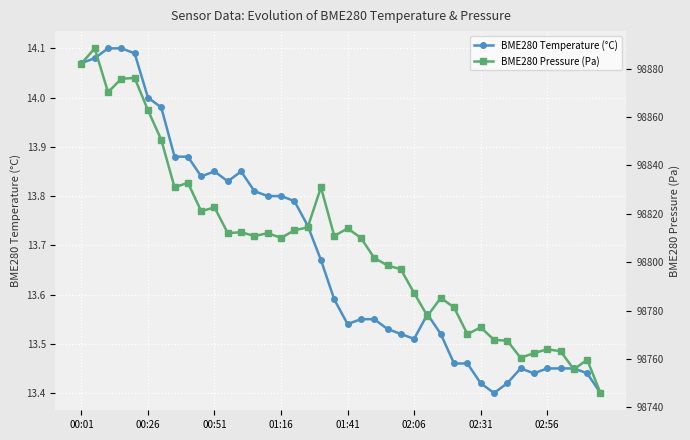

True or false: BME280 Temperature (°C) has more than 2 interior local peaks.

True